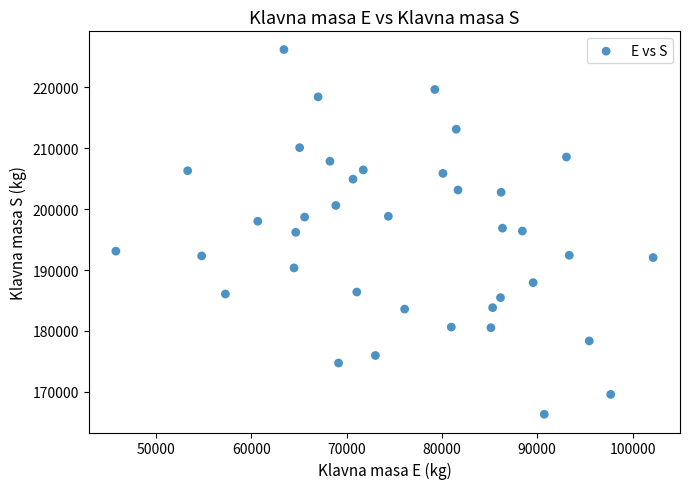

What is the range of X values (max minus min)?

56358